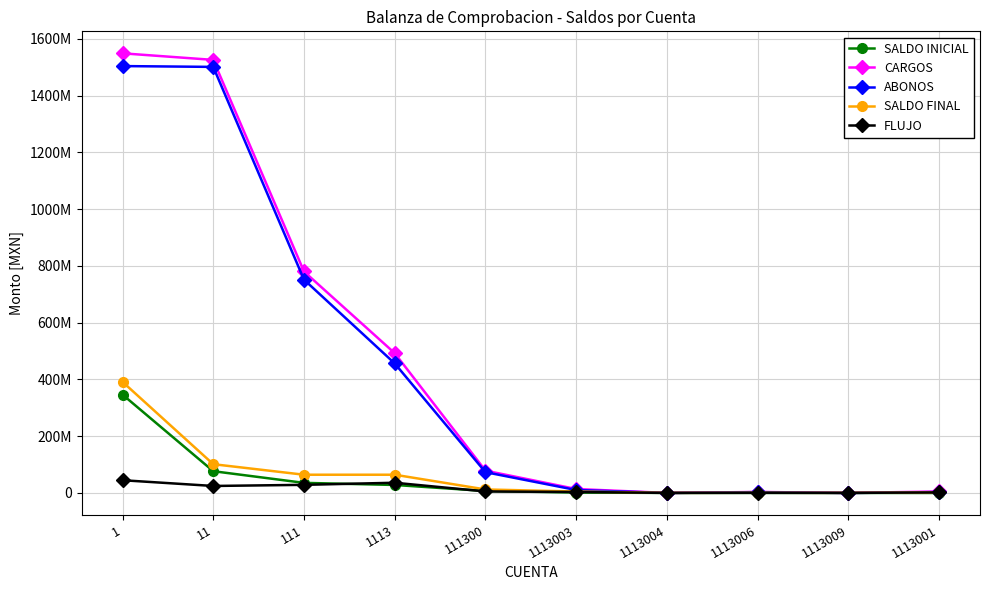

What is the total value across all series at 1113?

1077496539.7